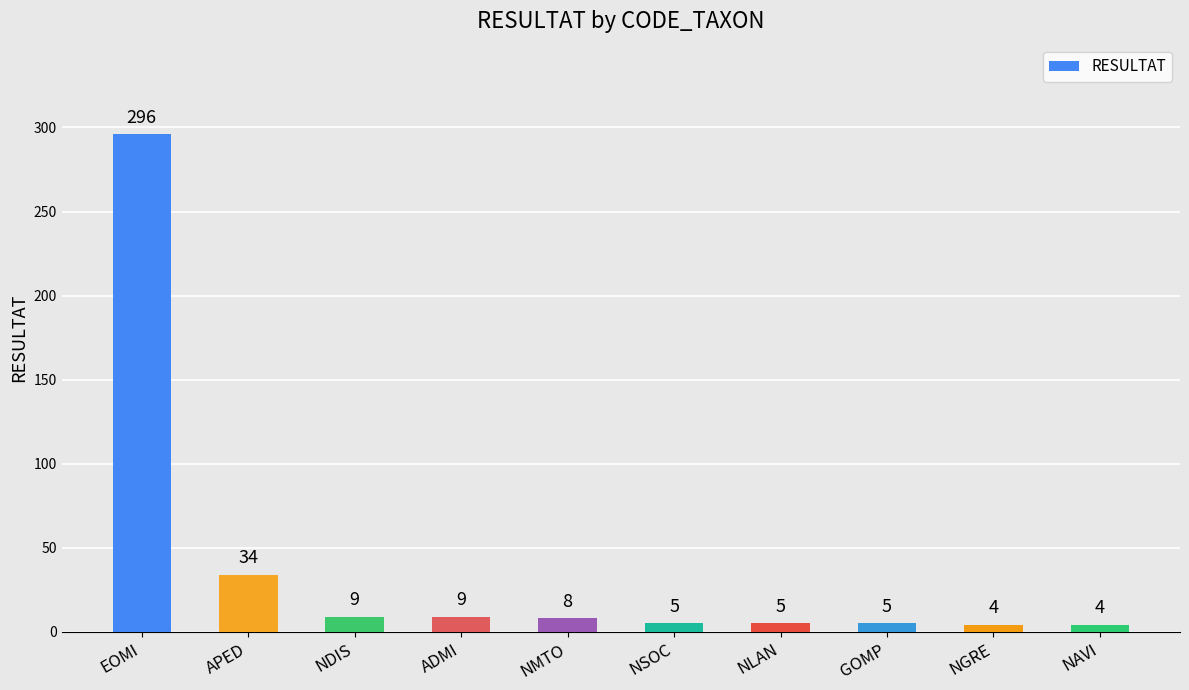

Is it true that the value at NGRE is 4?

True